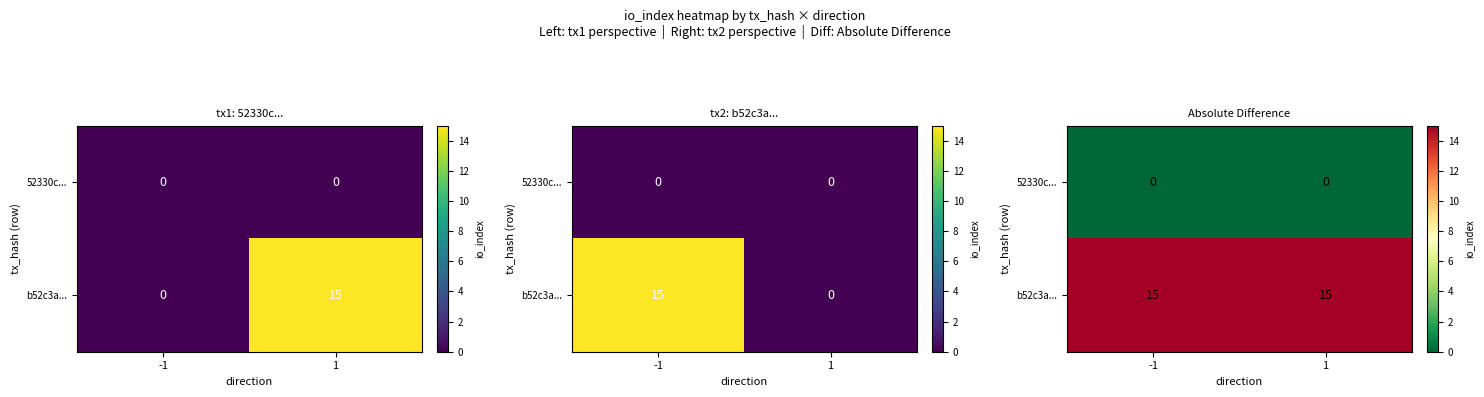

Between 1 and -1, which is larger?

1